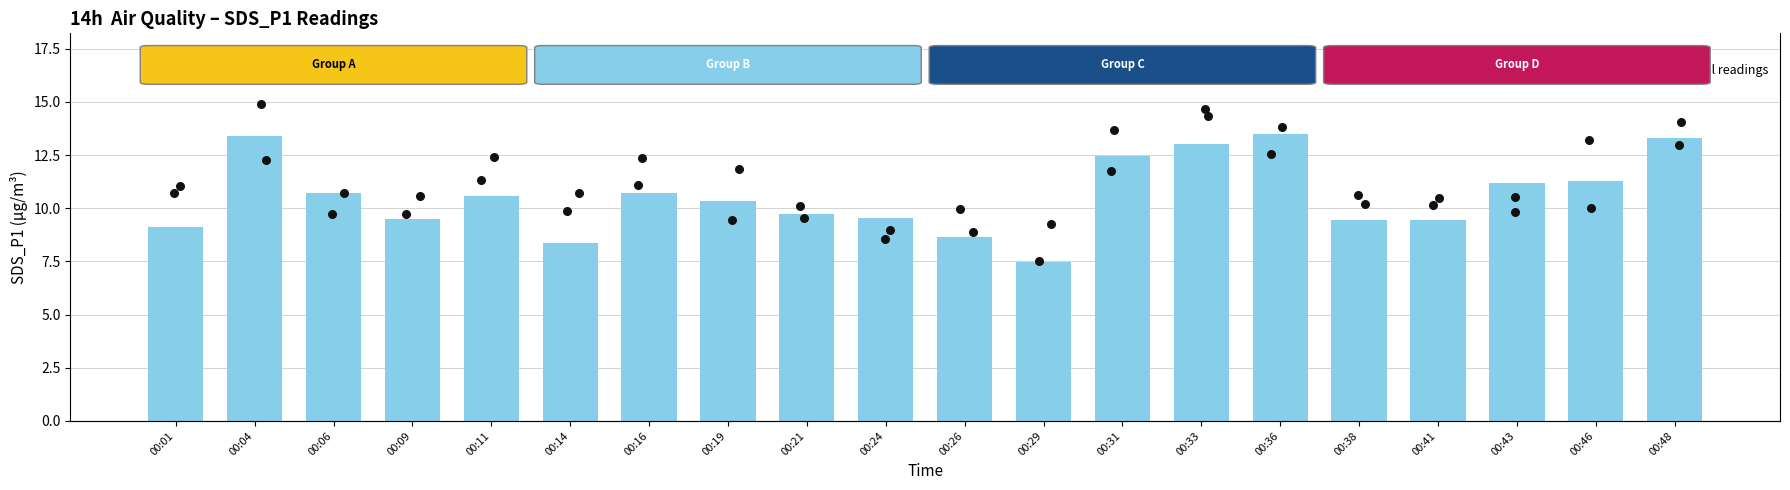

Which has a higher value, 00:33 or 00:01?

00:33